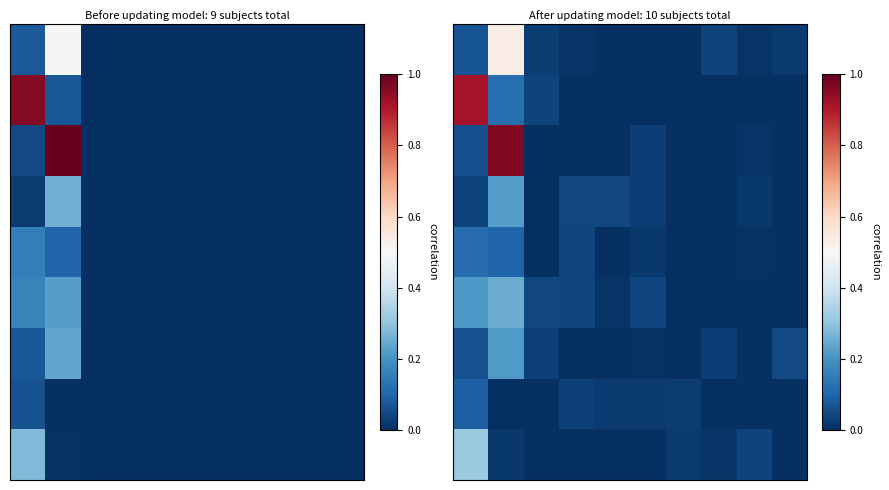

Which label corresponds to the largest value in the chart?

1